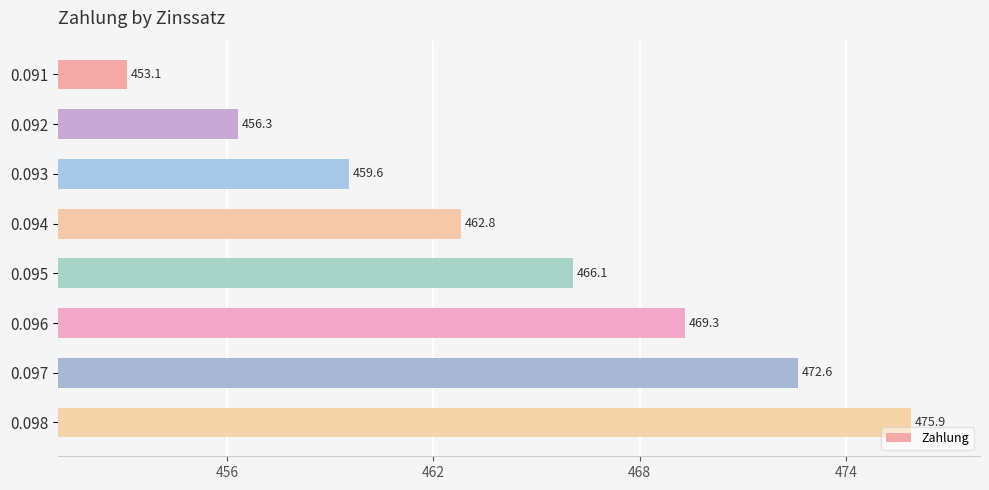

Reading bottom to top, what are all the values shown in this chart?

475.9	472.6	469.3	466.1	462.8	459.6	456.3	453.1